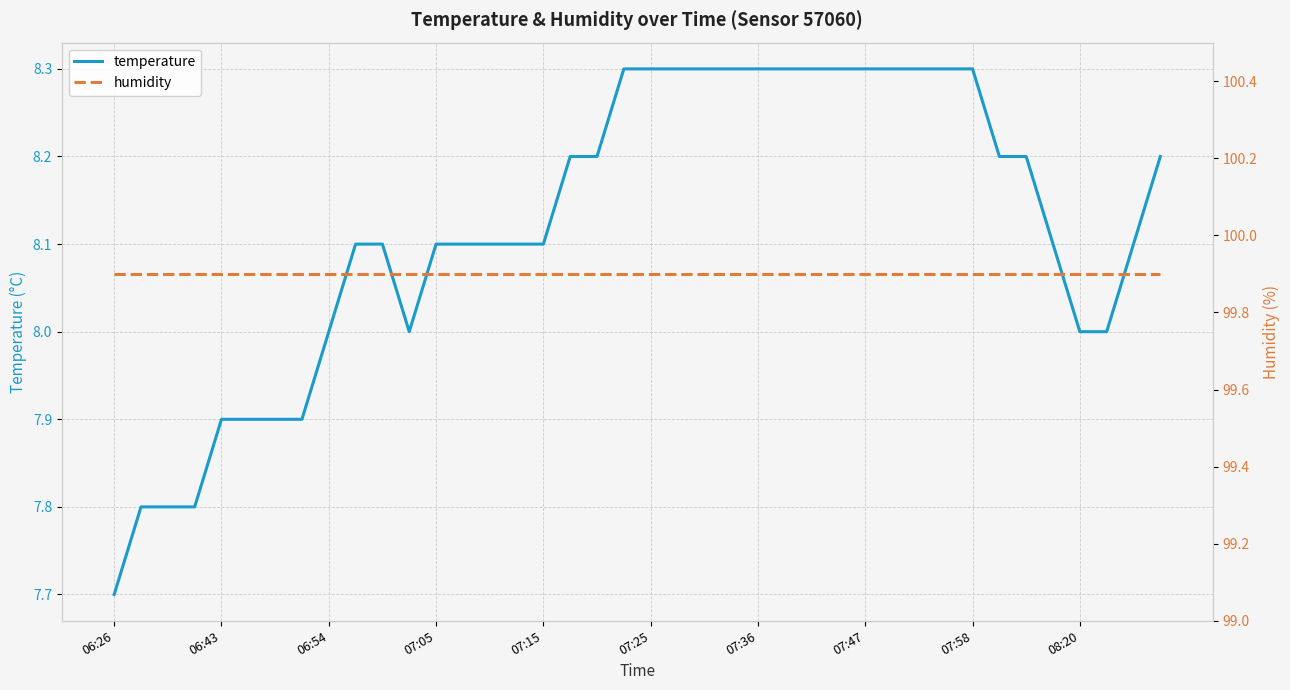

What are all the series names shown in the legend?

temperature, humidity